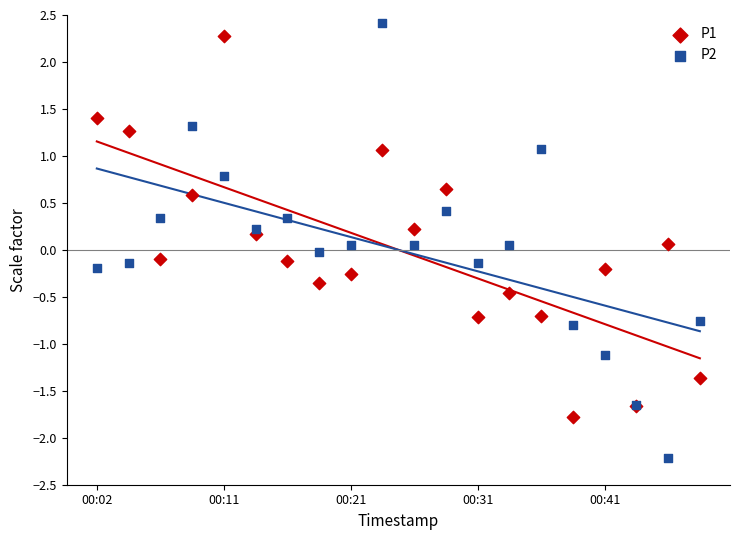

Which series has the largest Y range (max minus min)?

P2